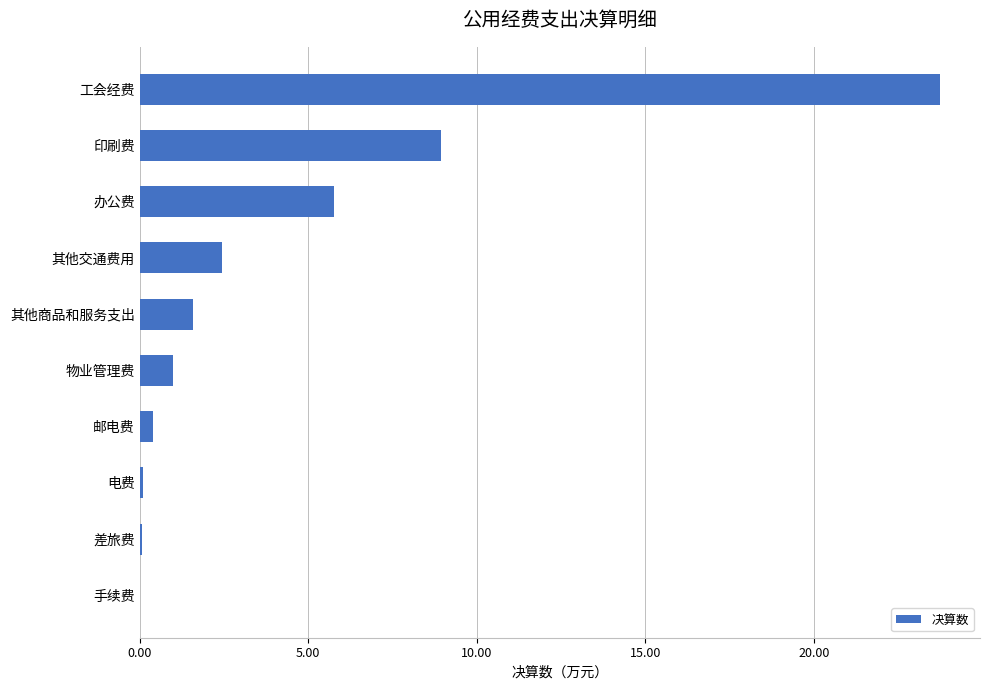

Where is the data nearest to the value 11?

印刷费